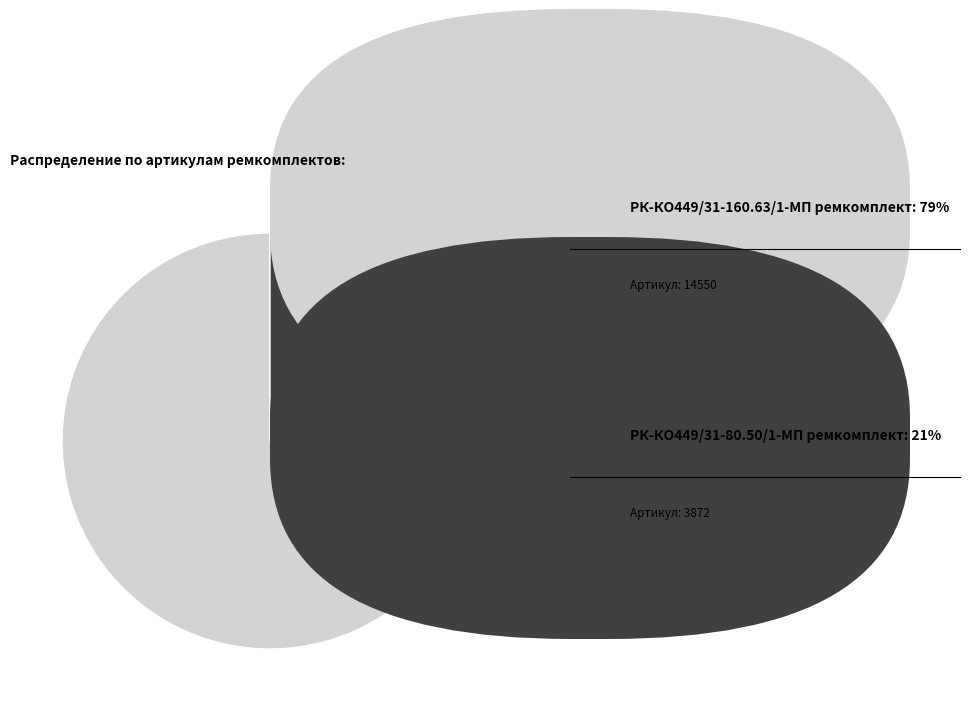

Does any single category account for the majority?

Yes